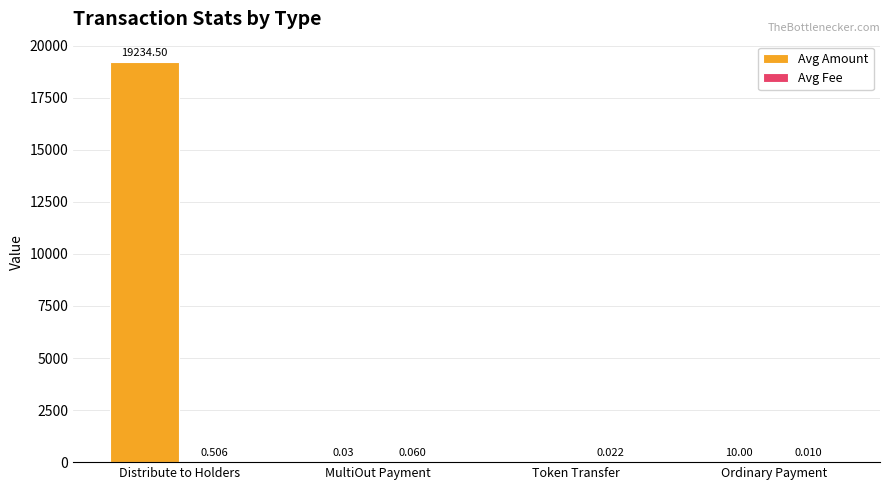

At which label is Avg Amount closest to 9617?

Ordinary Payment